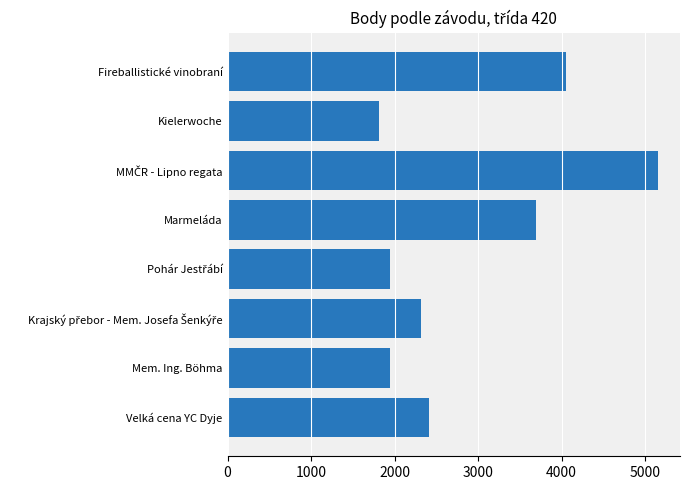

What is the value of the 7th bar from the top?

1940